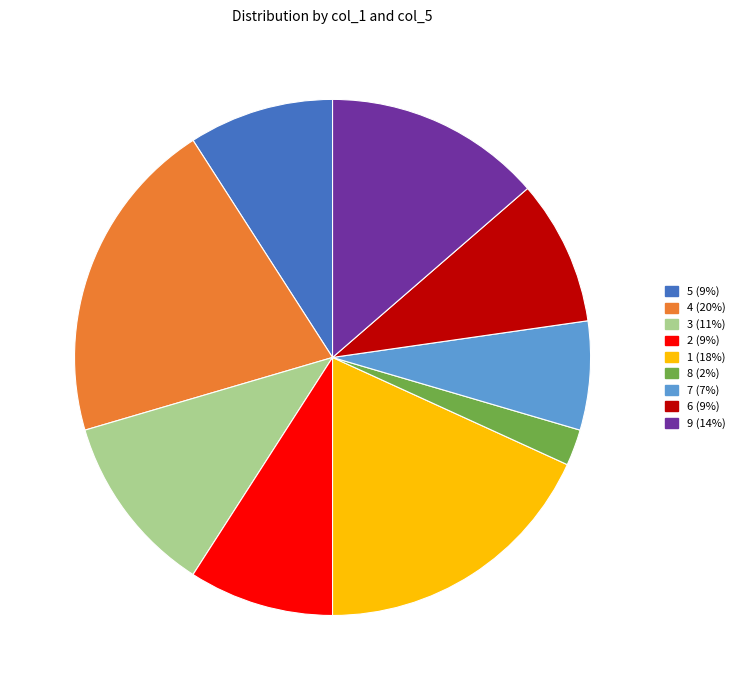

Between 9 and 5, which is larger?

9